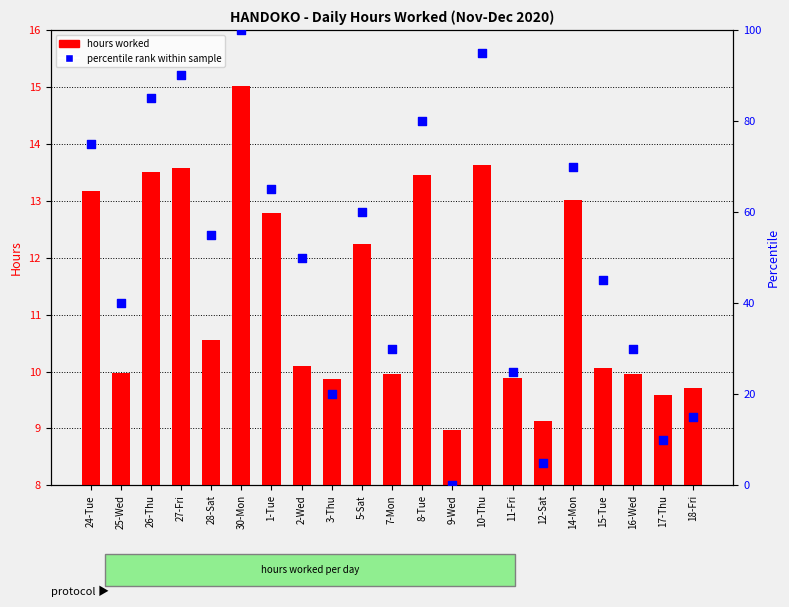

At how many categories does at least one series exceed 7?

21